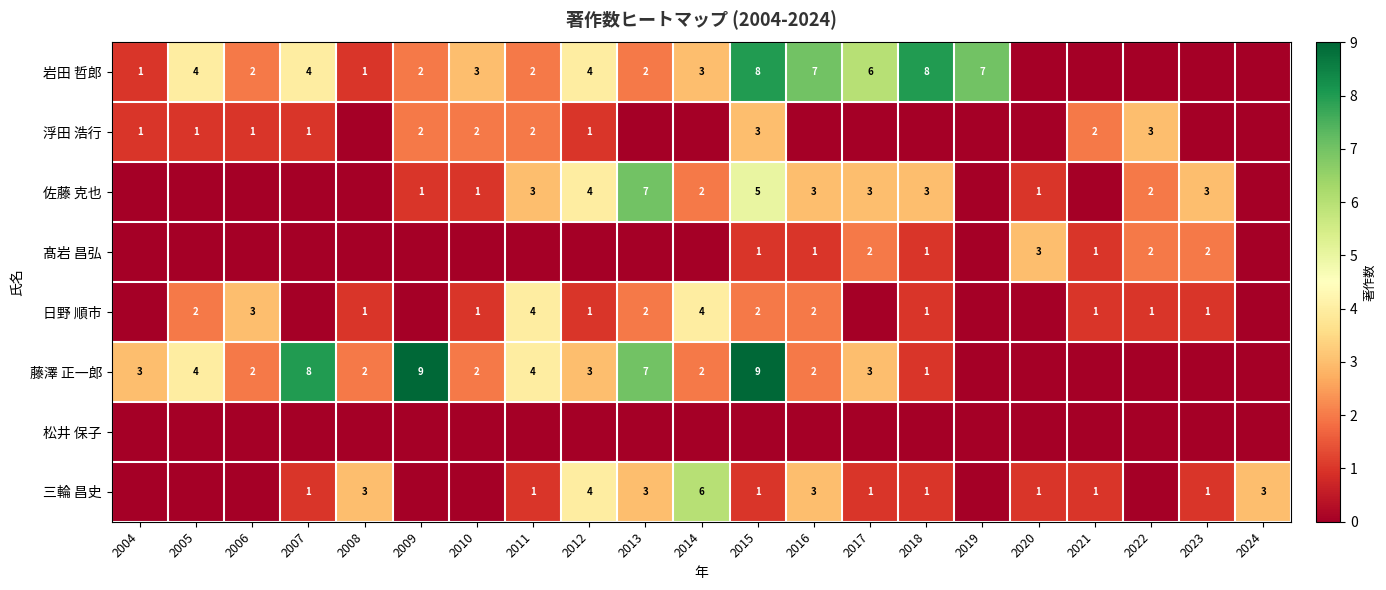

The value of 佐藤 克也 at 2011 is 4. True or false?

False